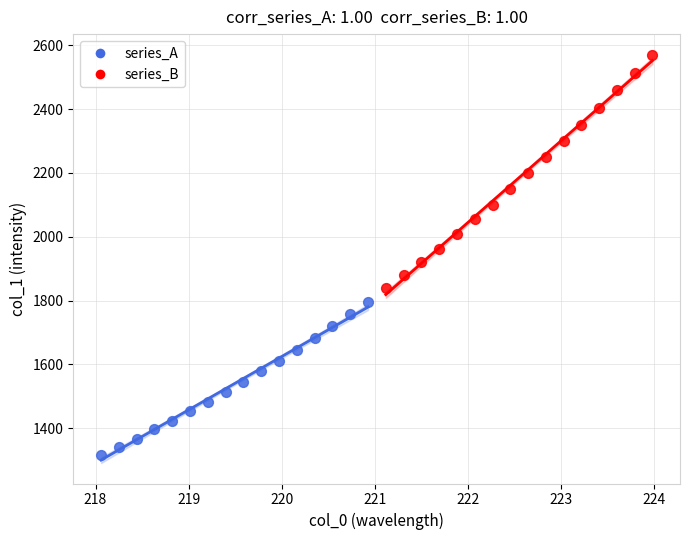

Which series contains the lowest Y value?

series_A